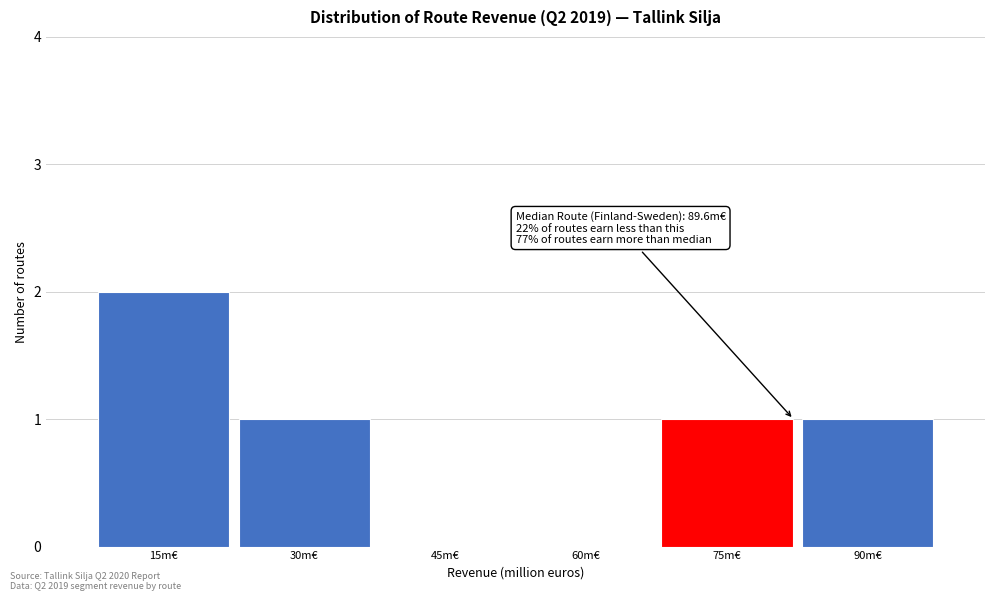

Reading right to left, extract all data points from this chart.

90m€=1	75m€=1	60m€=0	45m€=0	30m€=1	15m€=2